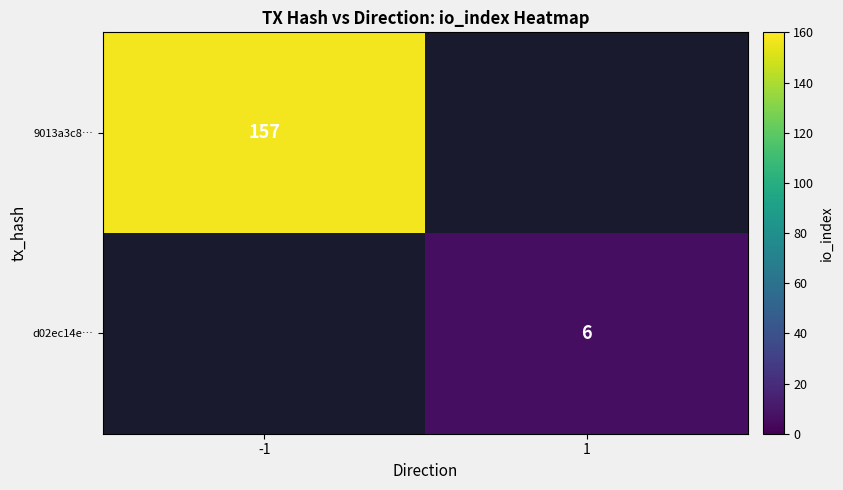

How many categories are shown in the chart?

2